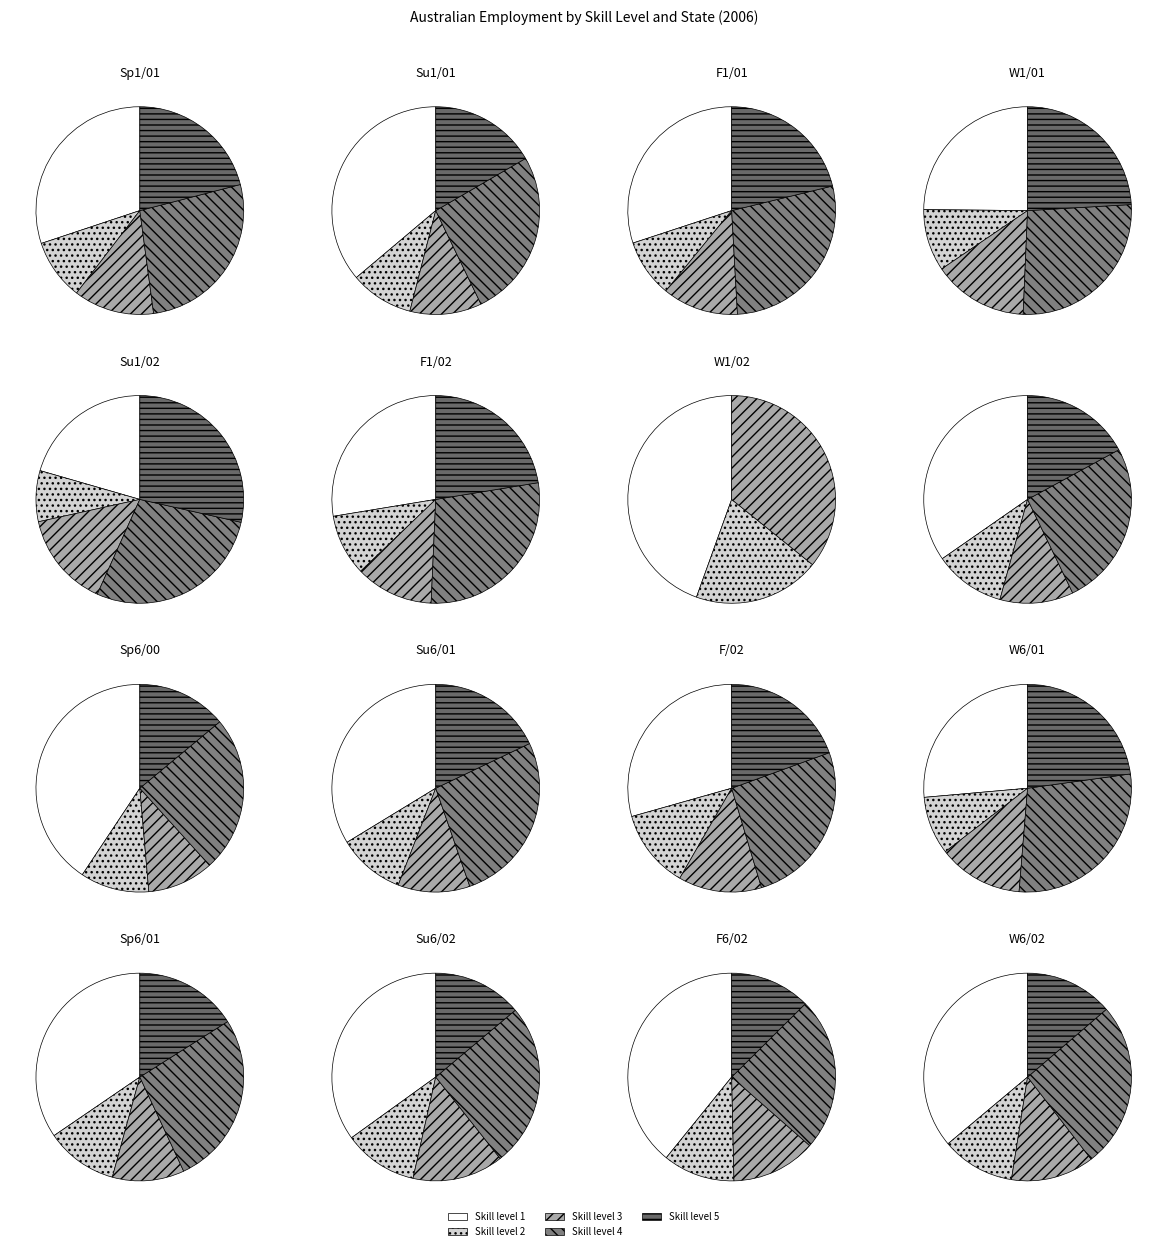

True or false: Australia skill level 1 accounts for 18% of the total.

True